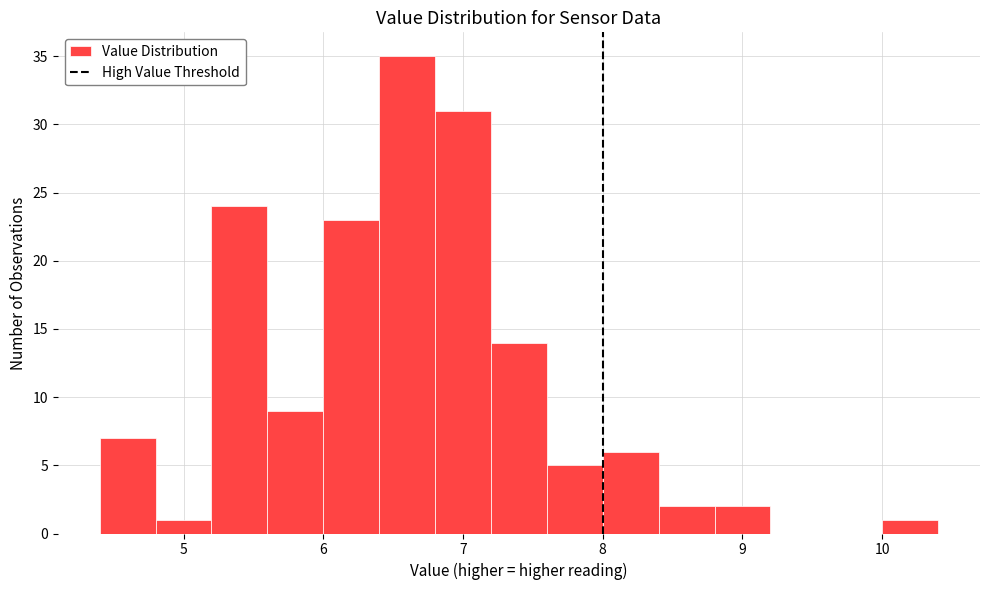

Reading left to right, list every bar in this chart as the range it spans on the x-axis followed by its height. The values are not printed on the chart, so give them approximately, as read against the axis.

4.4 to 4.8: 7
4.8 to 5.2: 1
5.2 to 5.6: 24
5.6 to 6.0: 9
6.0 to 6.4: 23
6.4 to 6.8: 35
6.8 to 7.2: 31
7.2 to 7.6: 14
7.6 to 8.0: 5
8.0 to 8.4: 6
8.4 to 8.8: 2
8.8 to 9.2: 2
9.2 to 9.6: 0
9.6 to 10.0: 0
10.0 to 10.4: 1